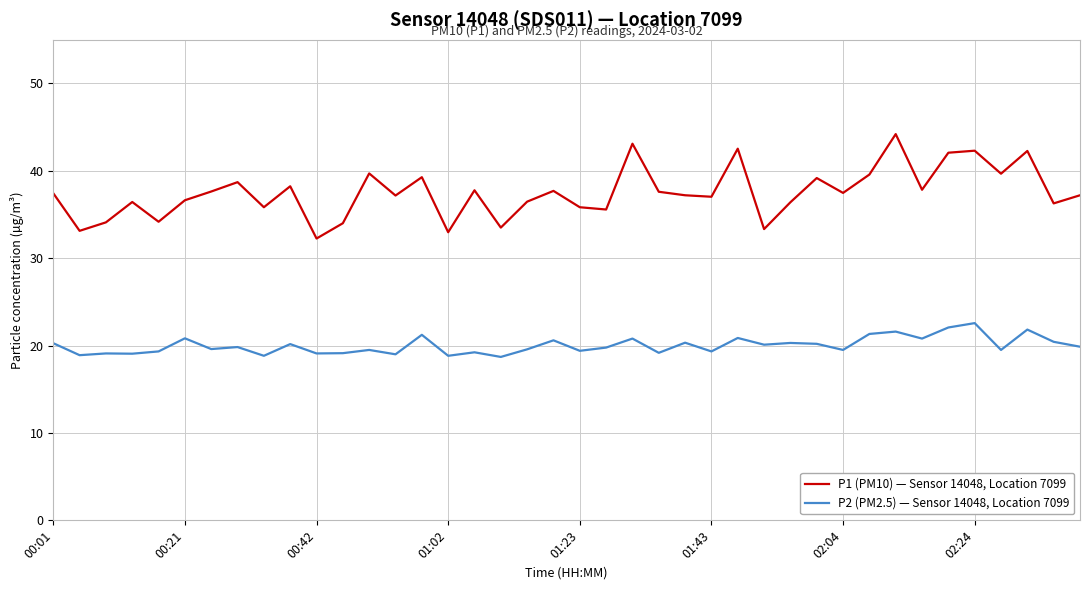

Which series has the widest spread of values?

P1 (PM10) — Sensor 14048, Location 7099